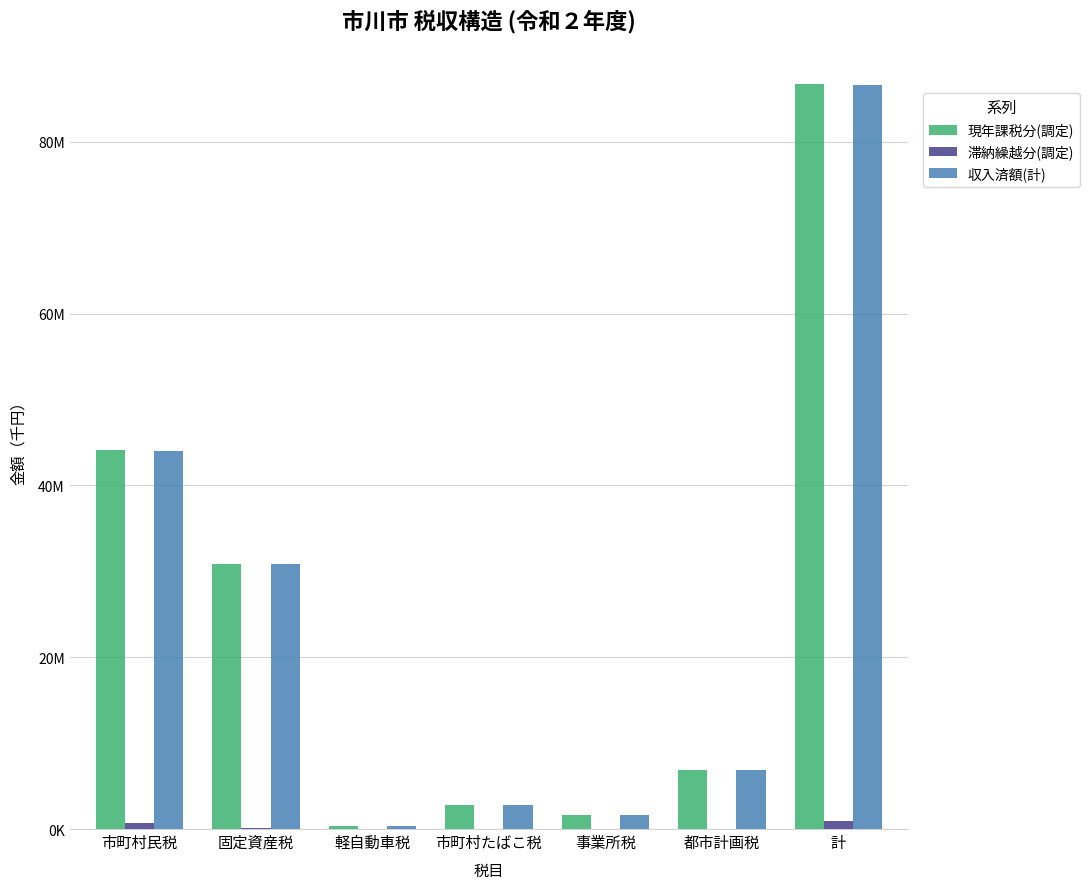

The value of 滞納繰越分(調定) at 都市計画税 is 70793. True or false?

False